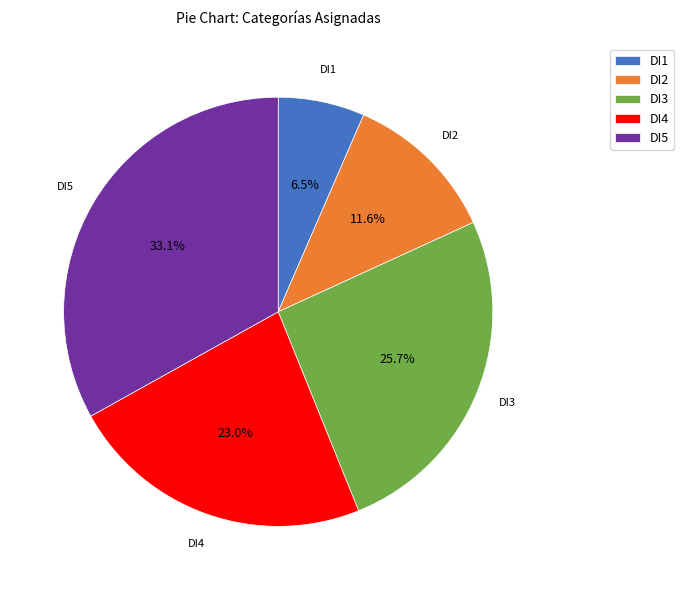

Does any single category account for the majority?

No